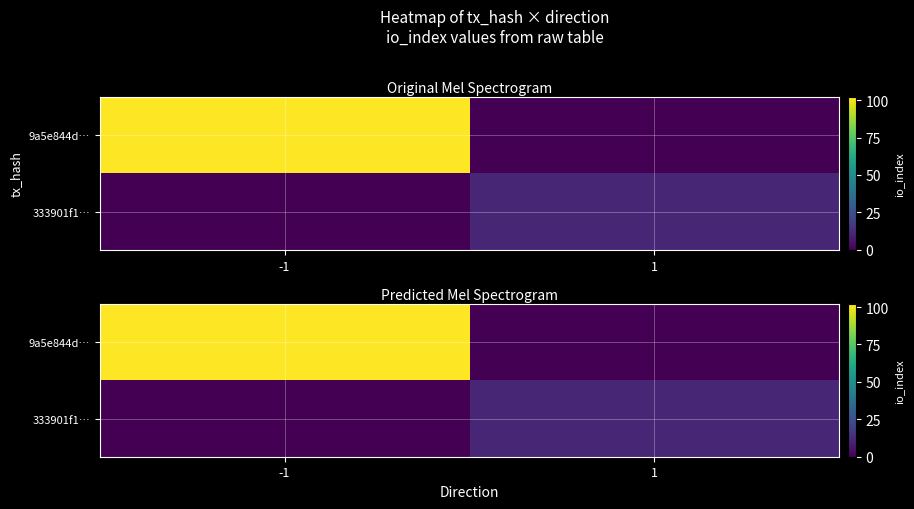

Count the 333901f1… values in the range 0 to 11.

2